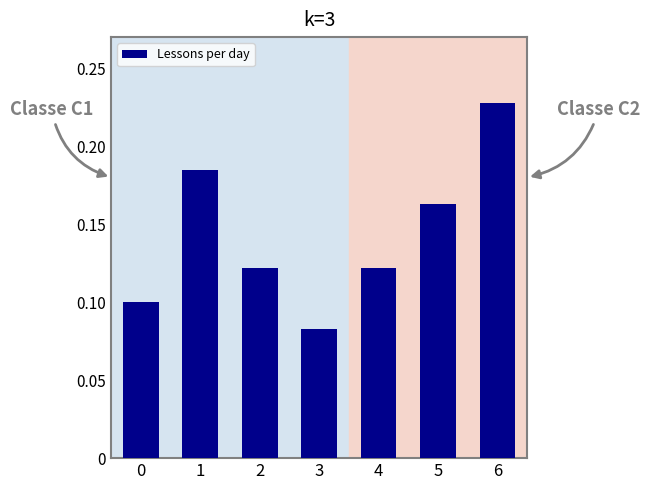

Which label corresponds to the largest value in the chart?

6